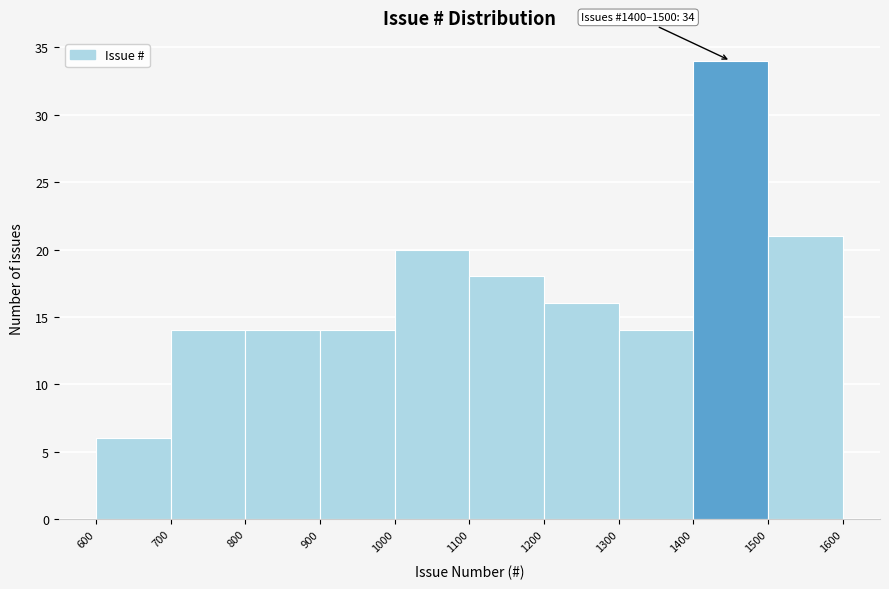

Which range on the x-axis has the tallest bar?

1400 to 1500